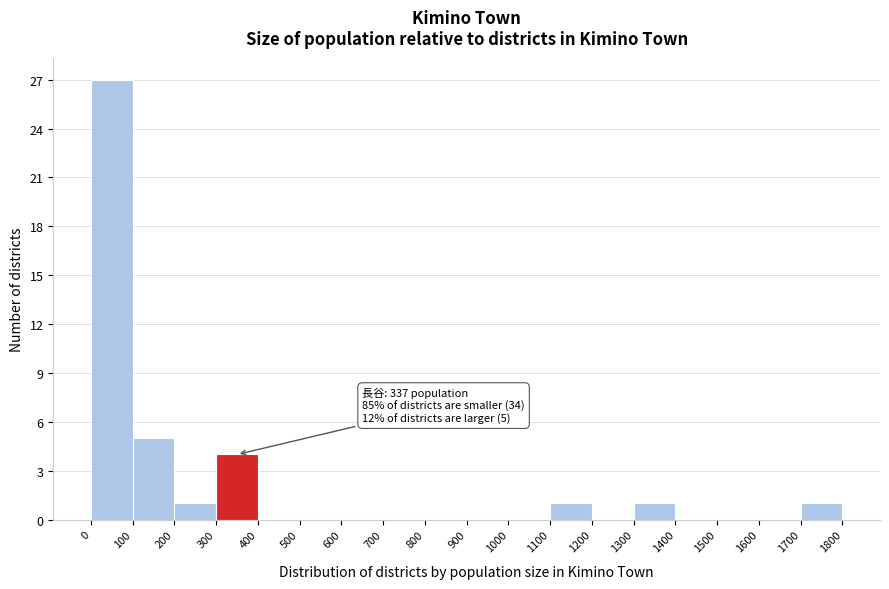

Over which range of the x-axis is the bar tallest?

0 to 100